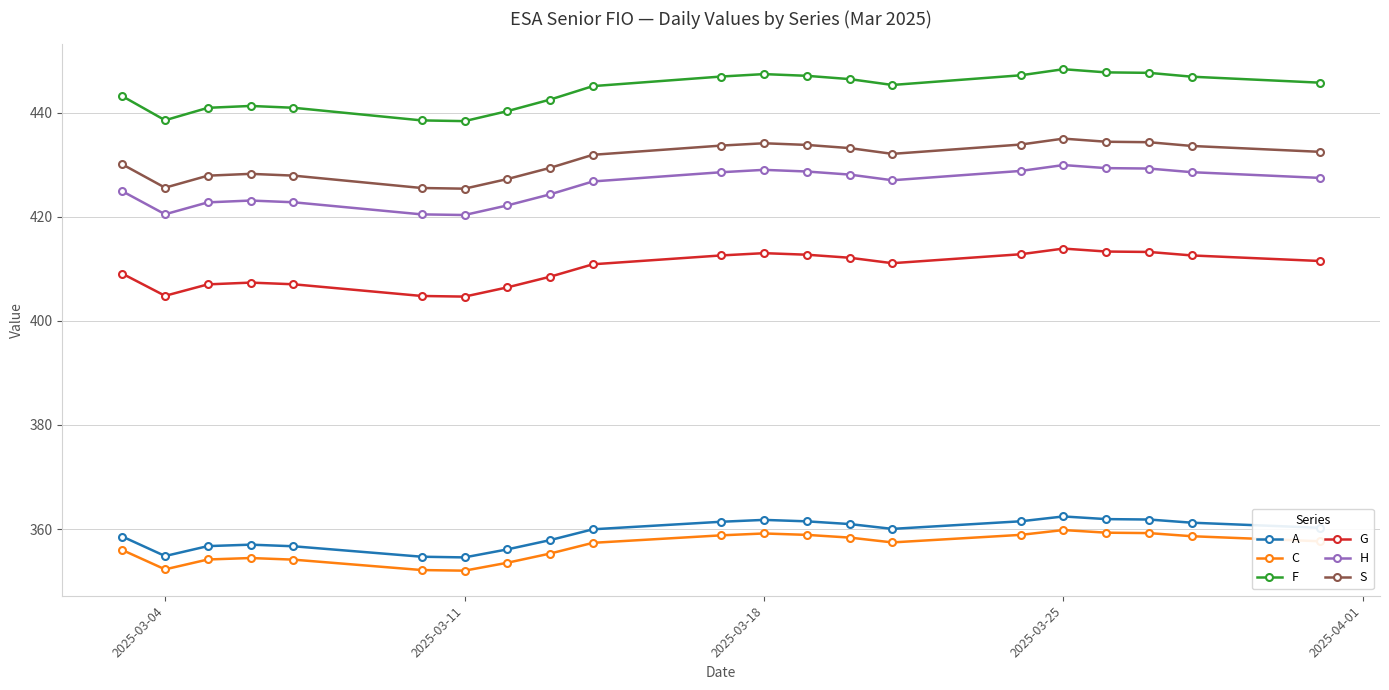

What is the difference between the maximum and minimum values in the A series?

7.9